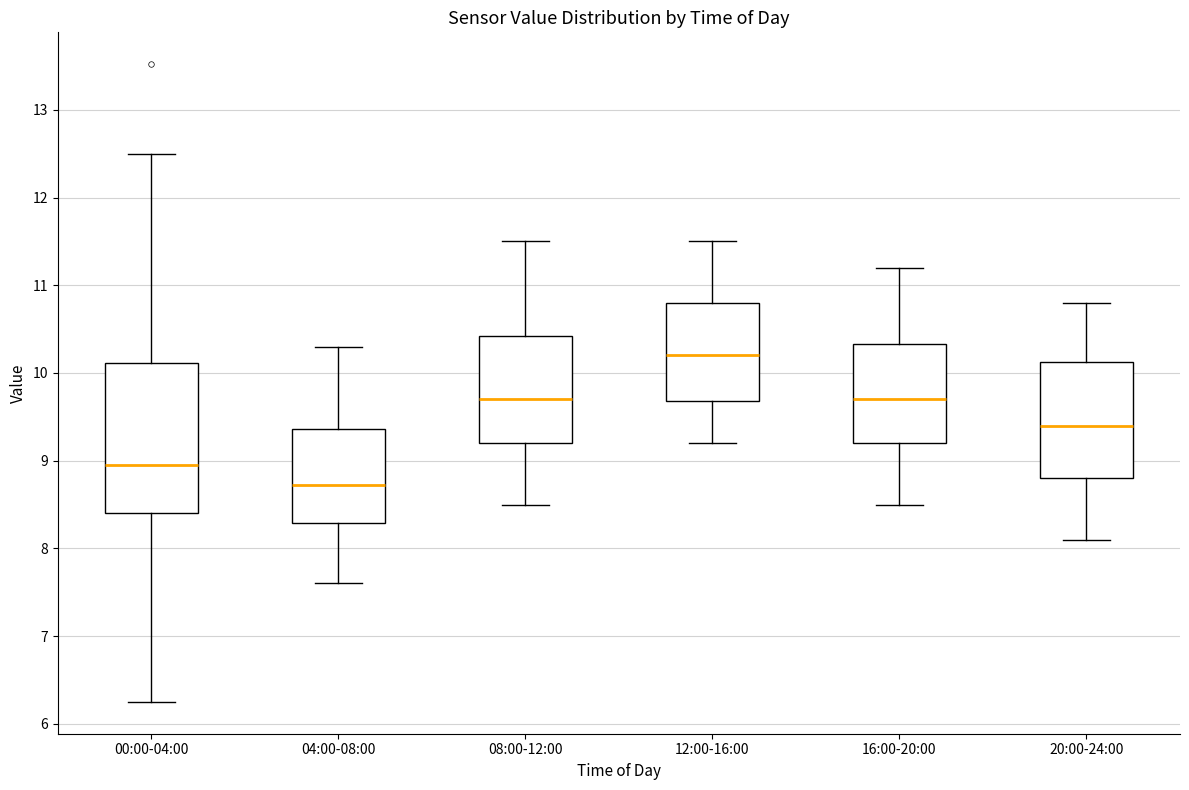

Where is the lower edge of the box for 04:00-08:00 on the y-axis? The values are not printed on the chart, so give them approximately, as read against the axis.

8.3